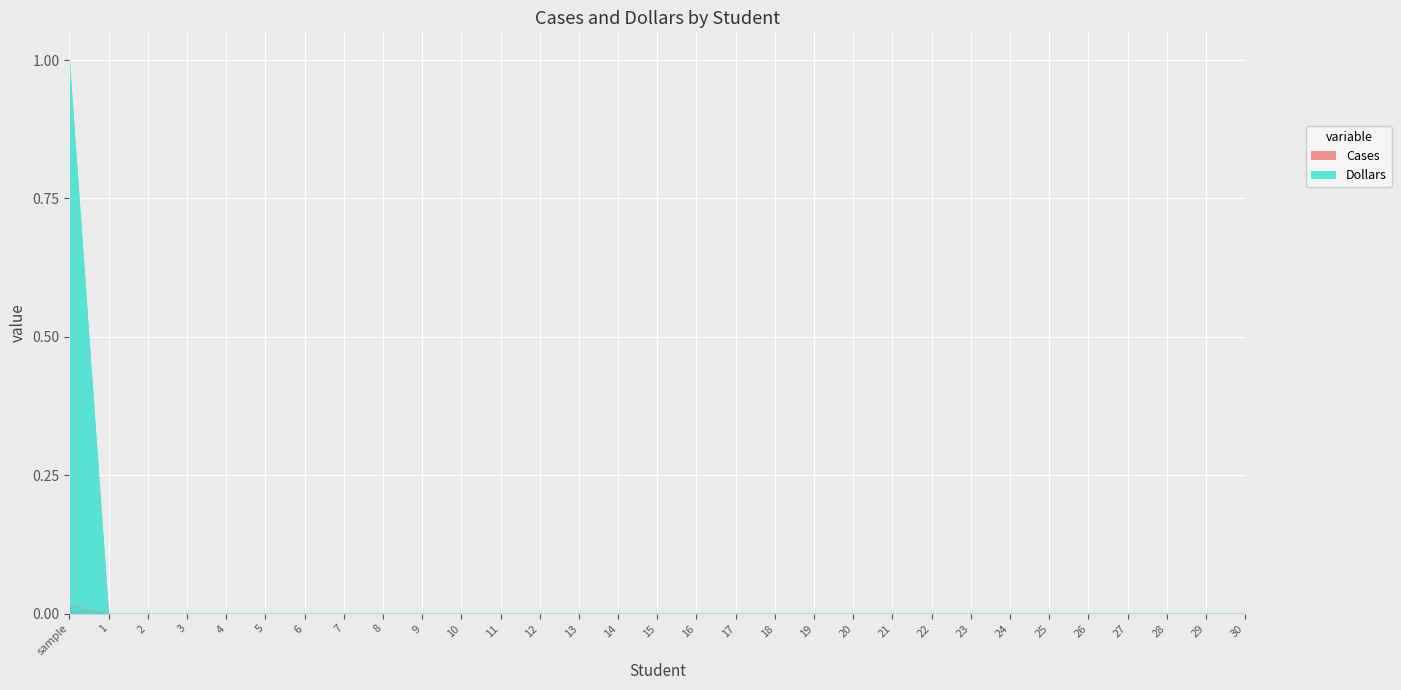

How many values in the Dollars series exceed 0?

1